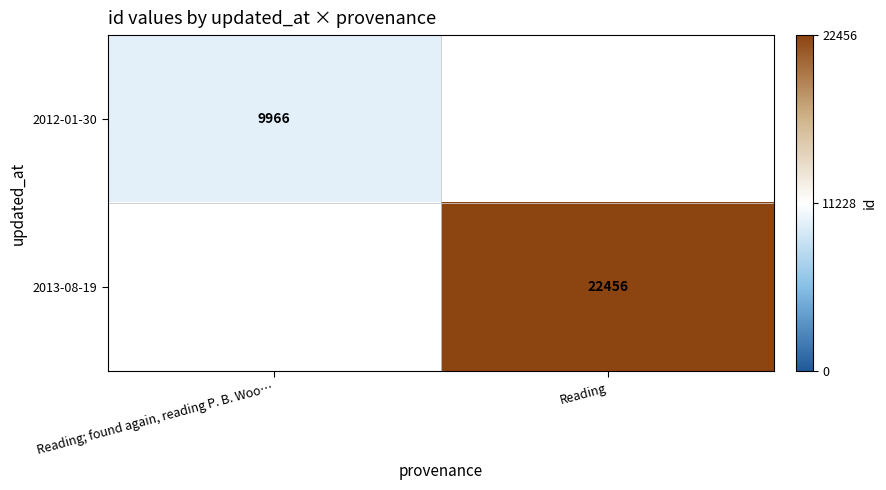

True or false: 2012-01-30 has a value of 4464 at Reading; found again, reading P. B. Woo….

False